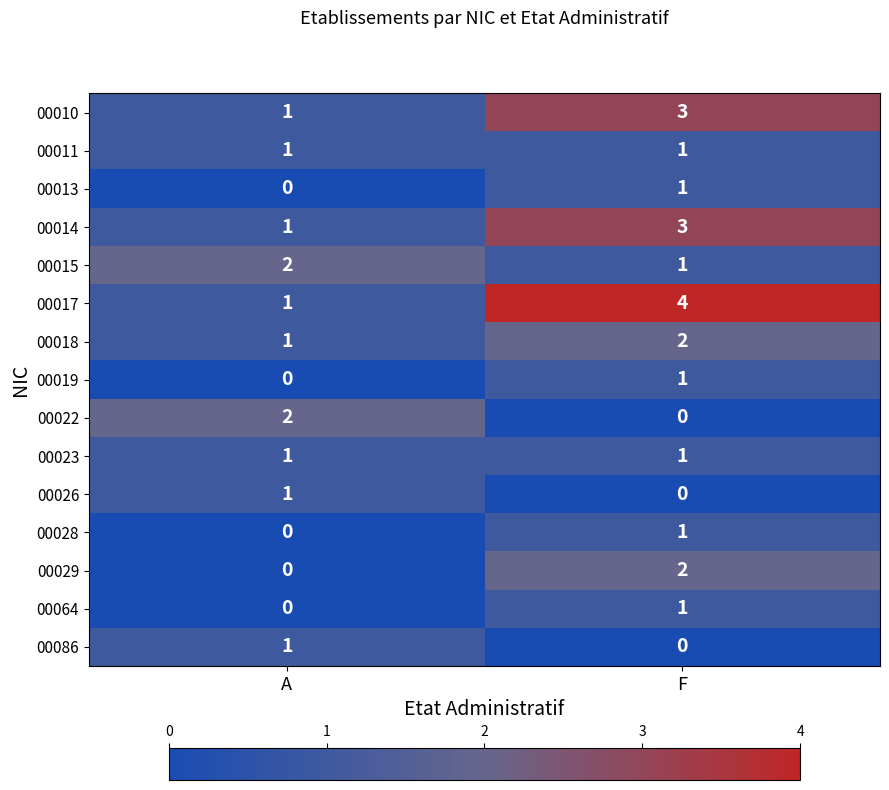

At which label is 00010 closest to 2?

A